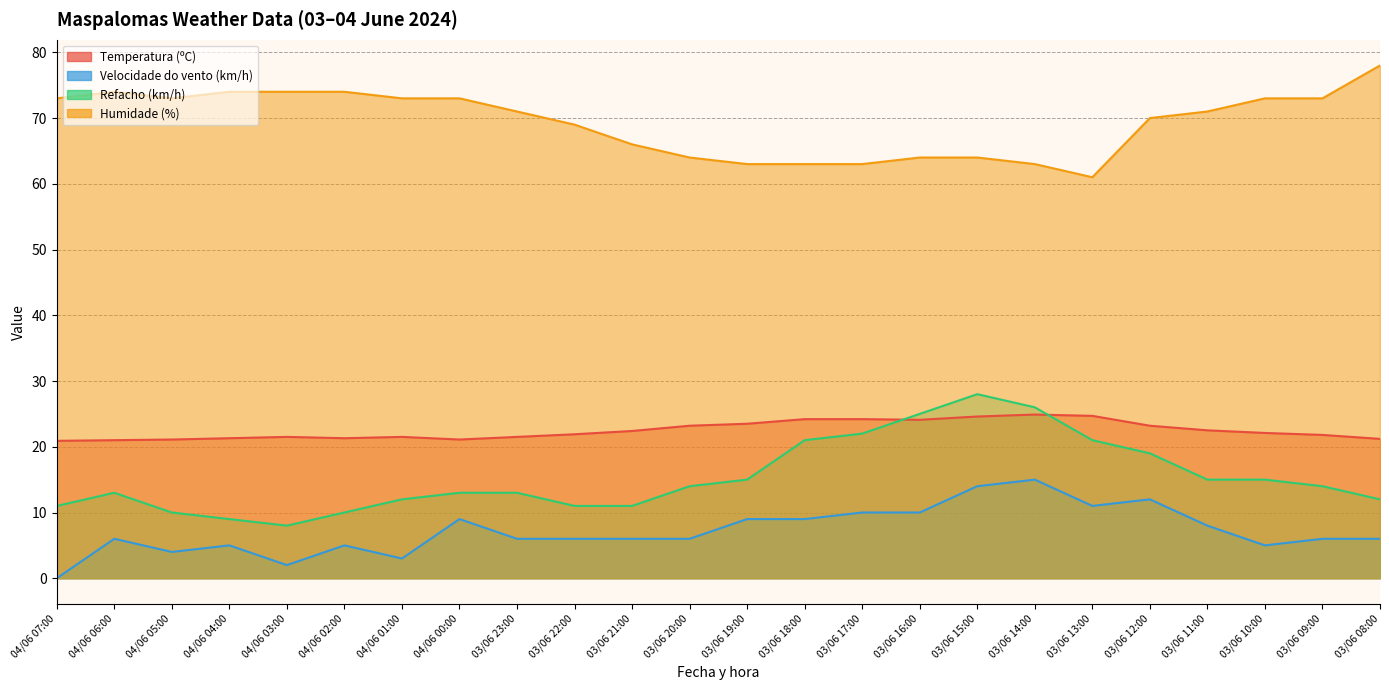

How many distinct data groups are displayed?

4